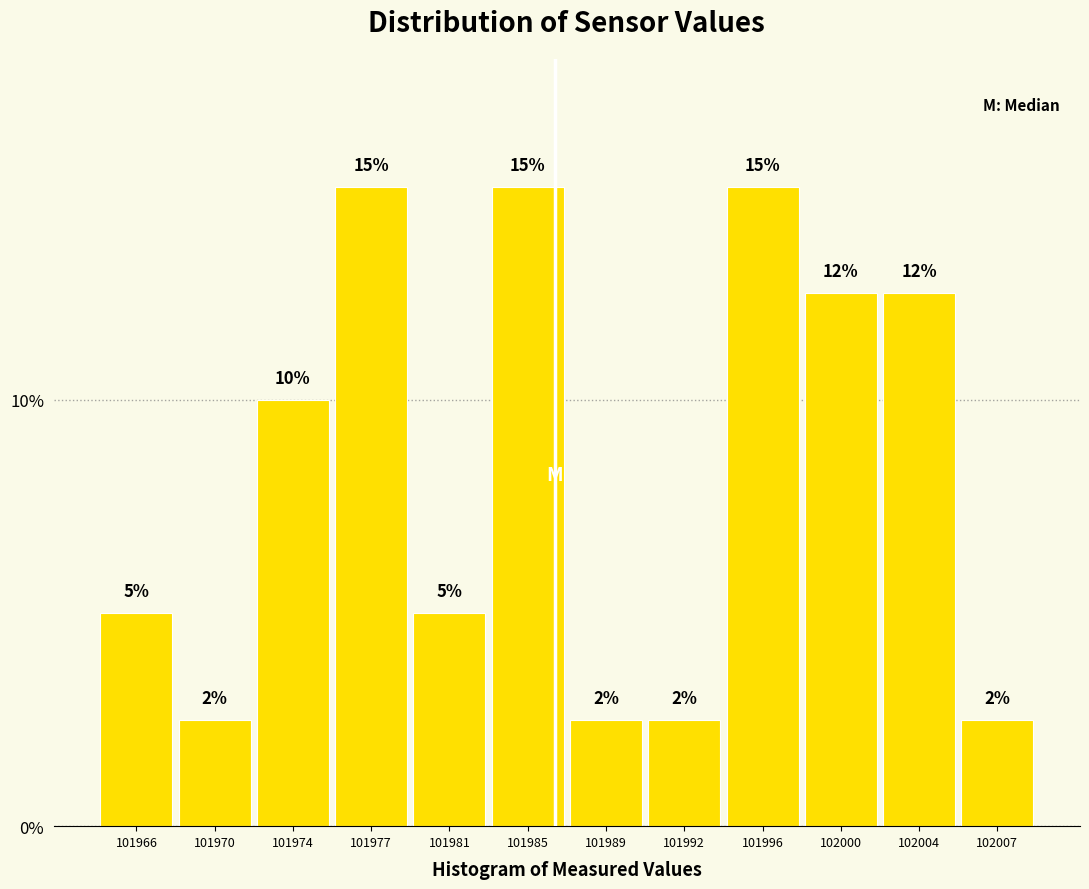

Which has a higher value, 101989 or 101977?

101977